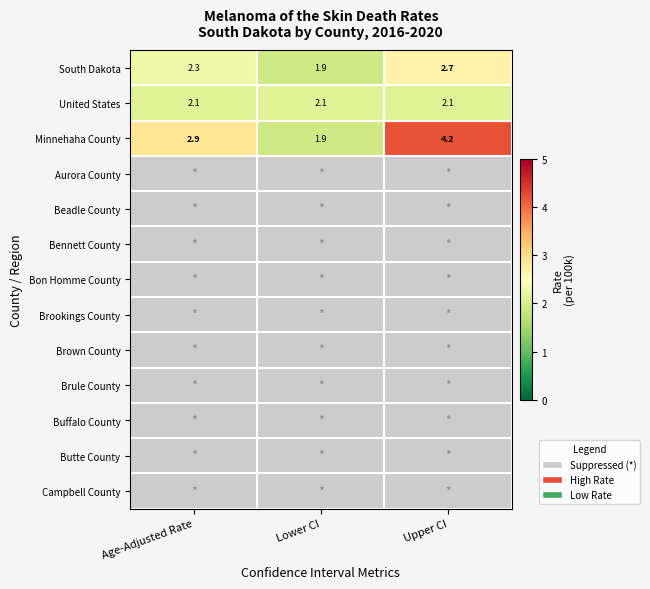

Between Age-Adjusted Rate and Lower CI, which is larger?

Age-Adjusted Rate